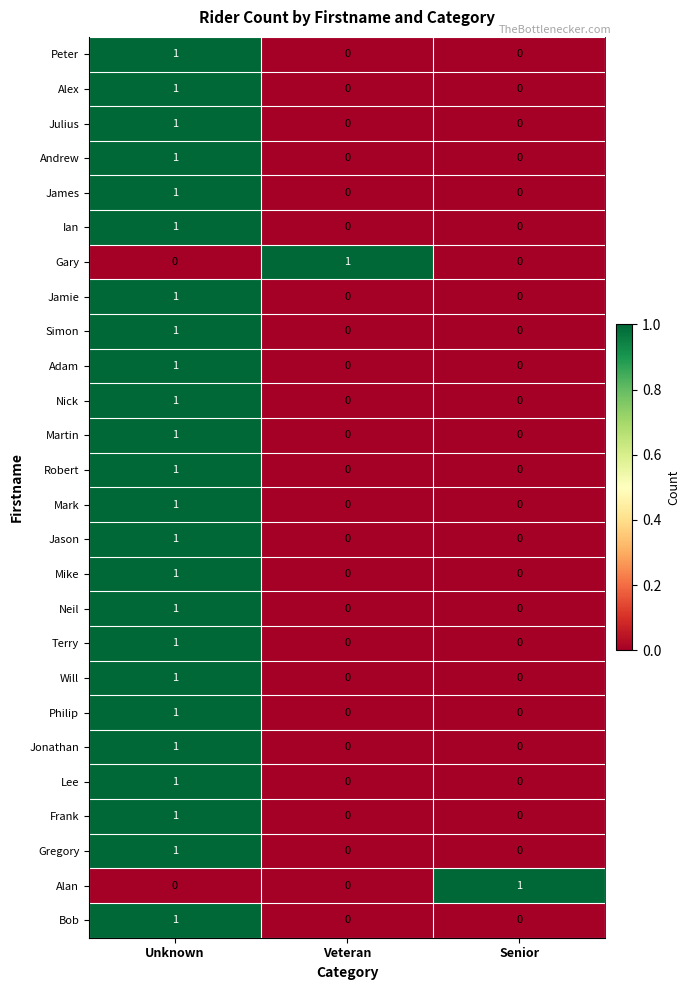

How many Frank values are between 0 and 1?

3